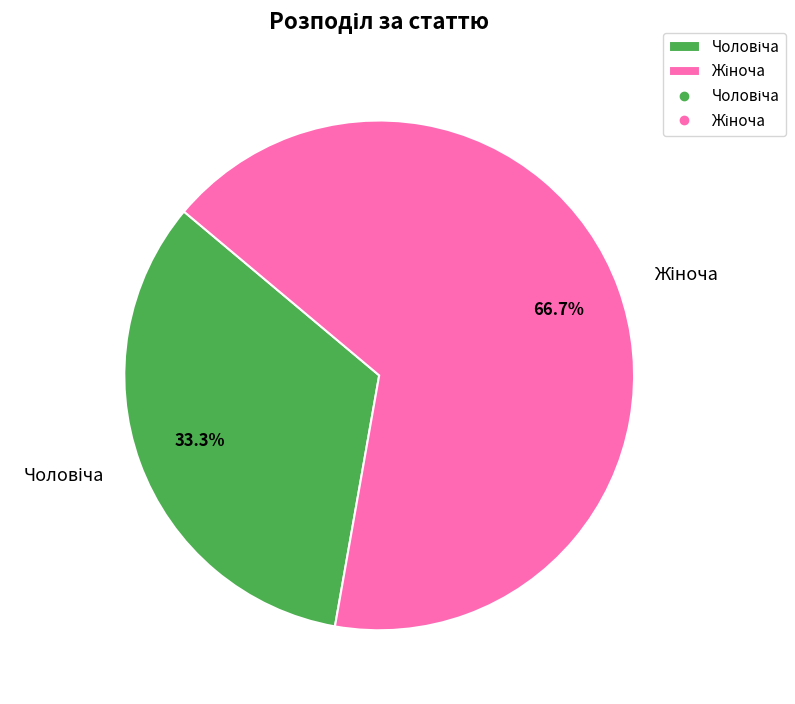

How many segments does this pie chart have?

2